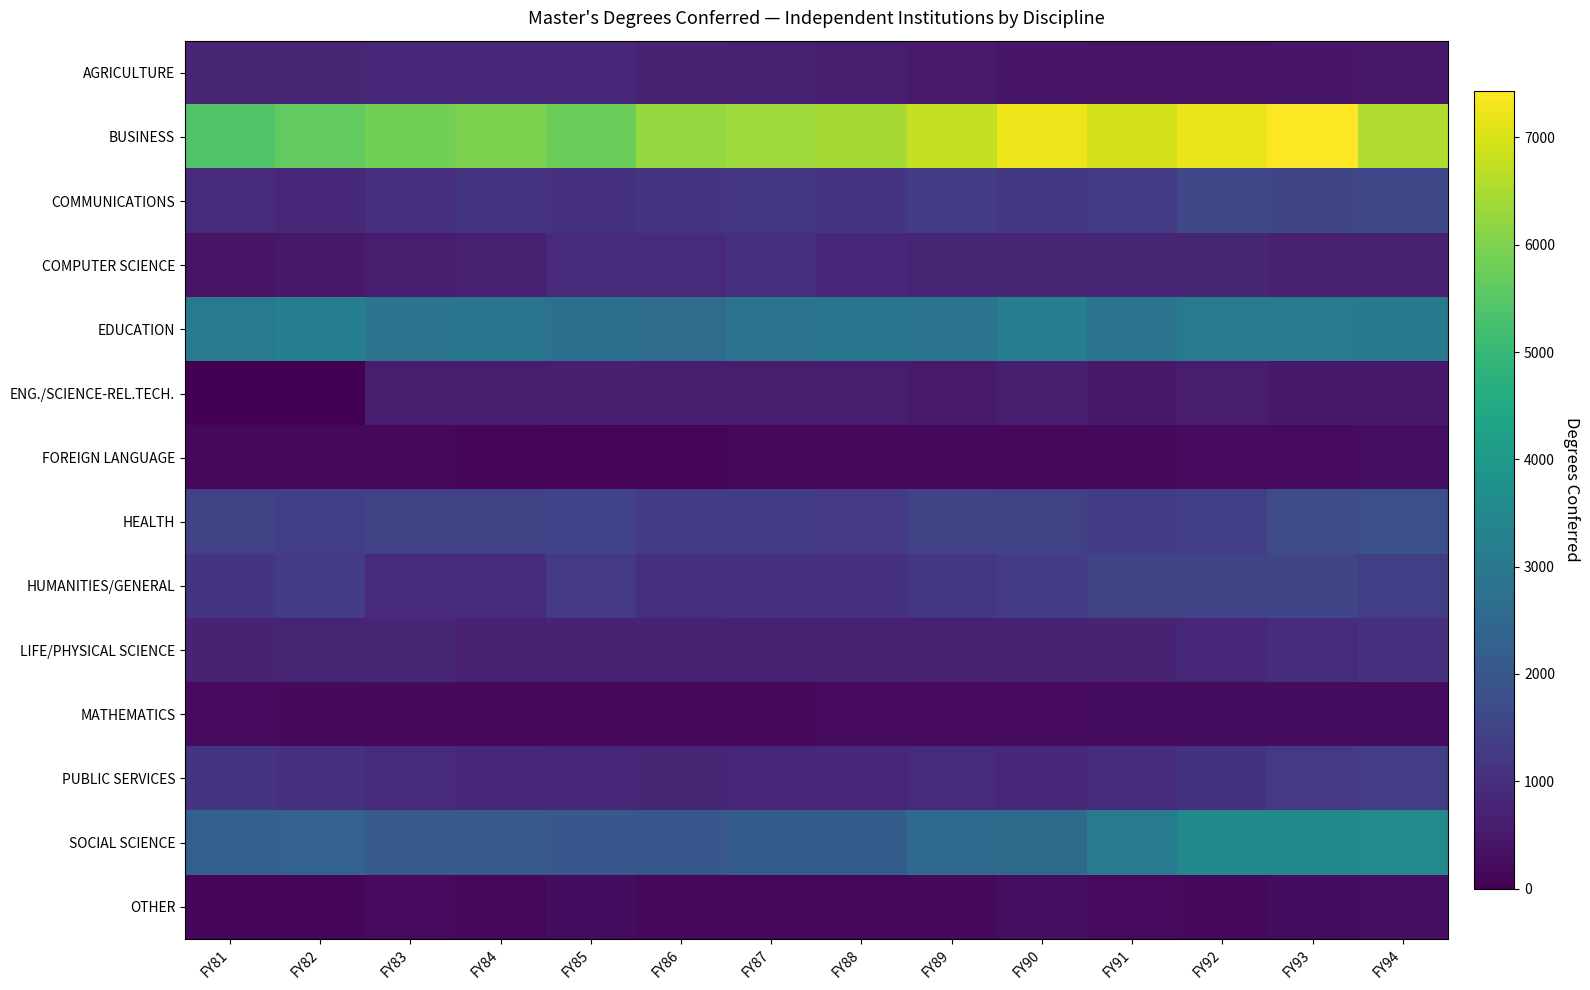

Between FY81 and FY86, which is larger?

FY81